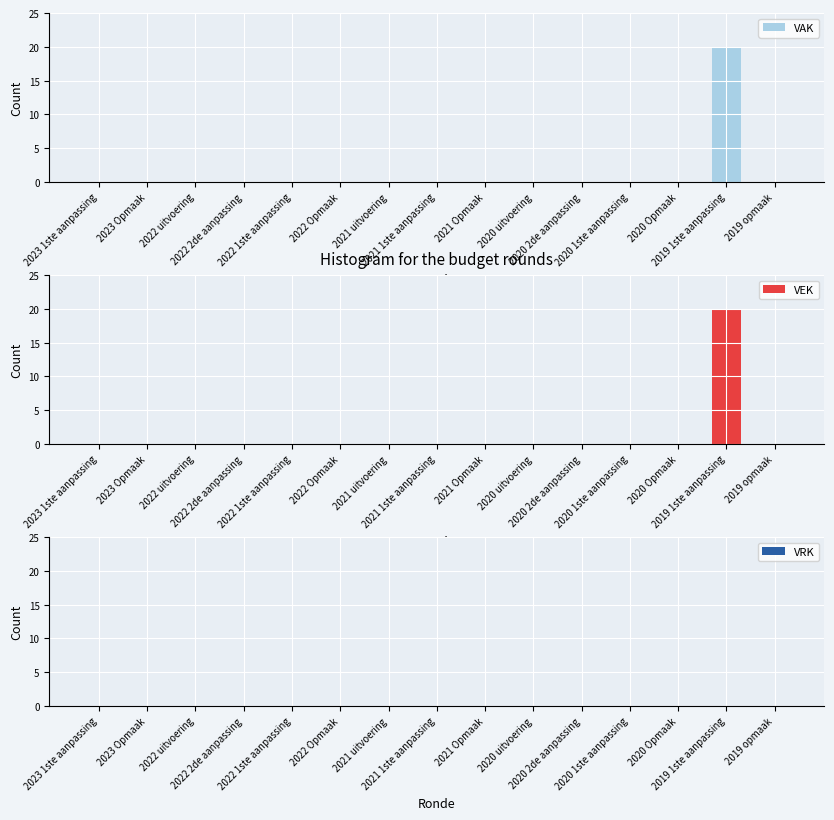

What are all the series names shown in the legend?

VAK, VEK, VRK